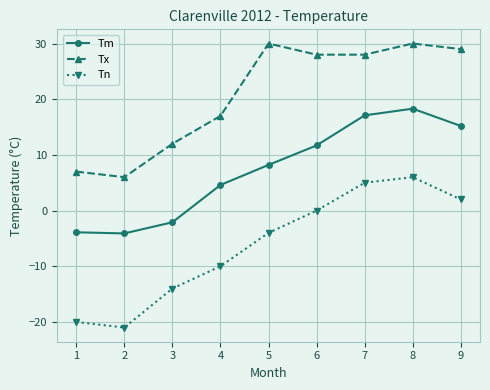

At which category does Tn reach its first local peak?

8